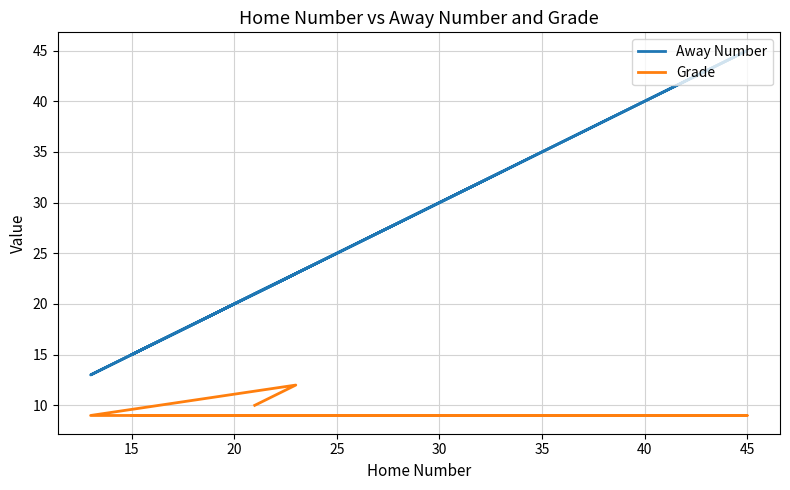

Which series has the largest range (max minus min)?

Away Number